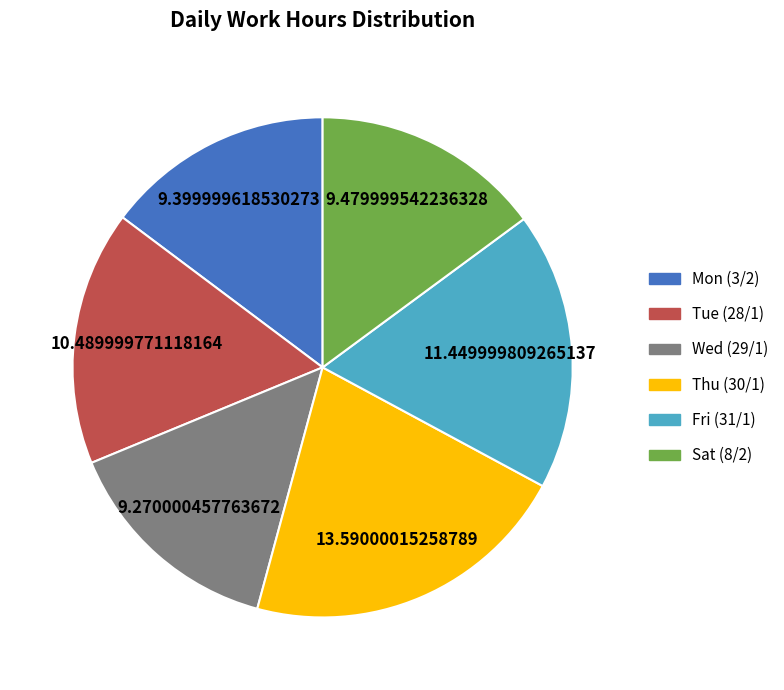

Which has a higher value, Tue (28/1) or Fri (31/1)?

Fri (31/1)